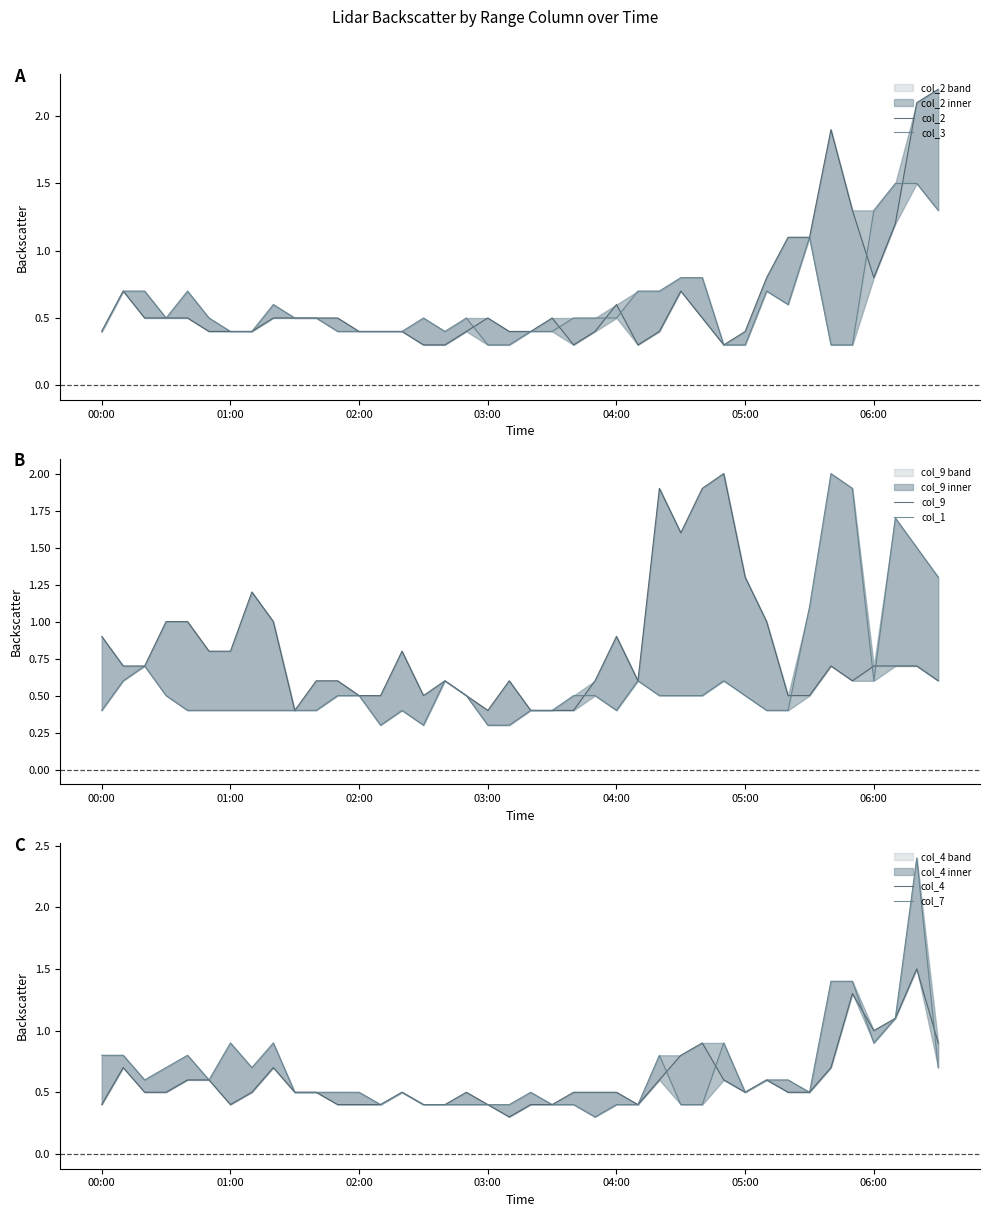

Which series has the largest total across all categories?

col_9